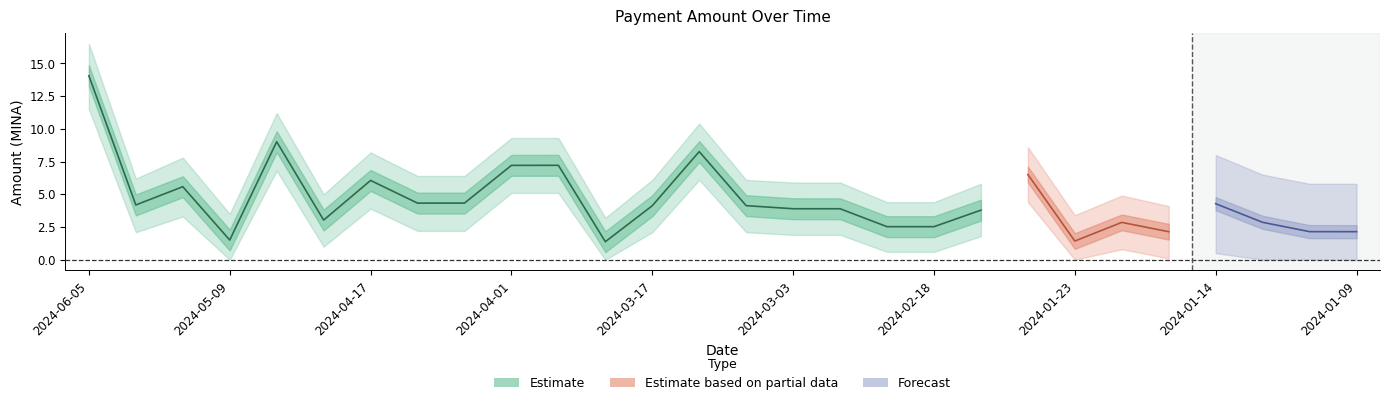

True or false: Amount_upper and Amount_lower intersect in this chart.

False